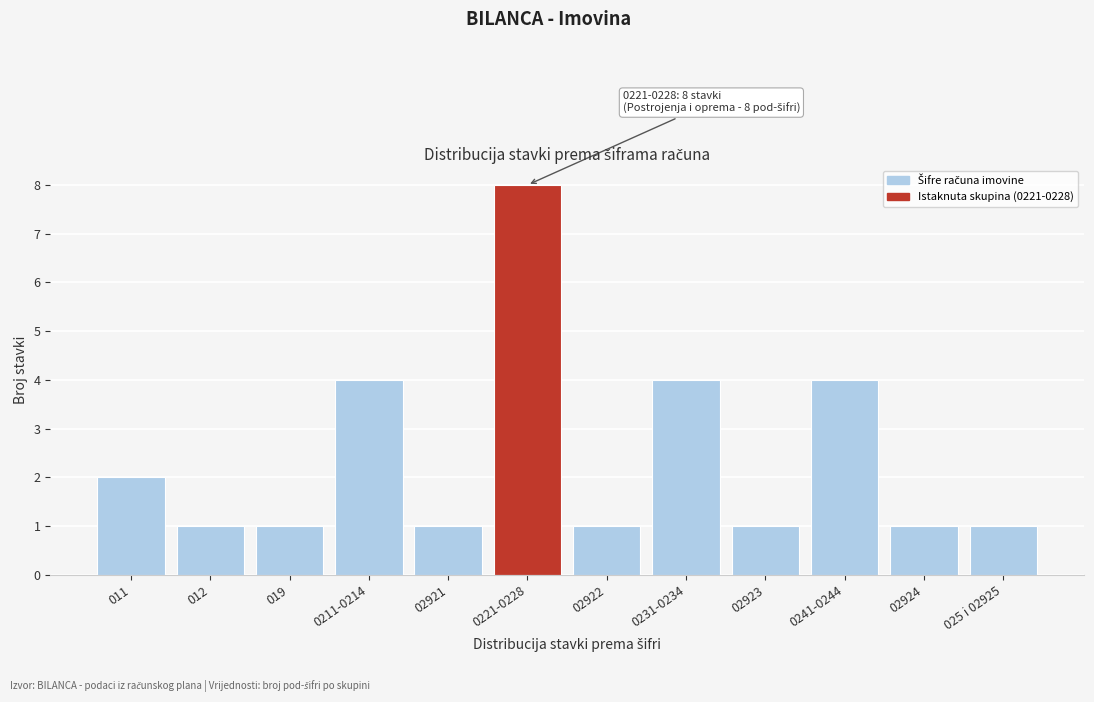

Reading left to right, what are all the values shown in this chart?

011=2	012=1	019=1	0211-0214=4	02921=1	0221-0228=8	02922=1	0231-0234=4	02923=1	0241-0244=4	02924=1	025 i 02925=1